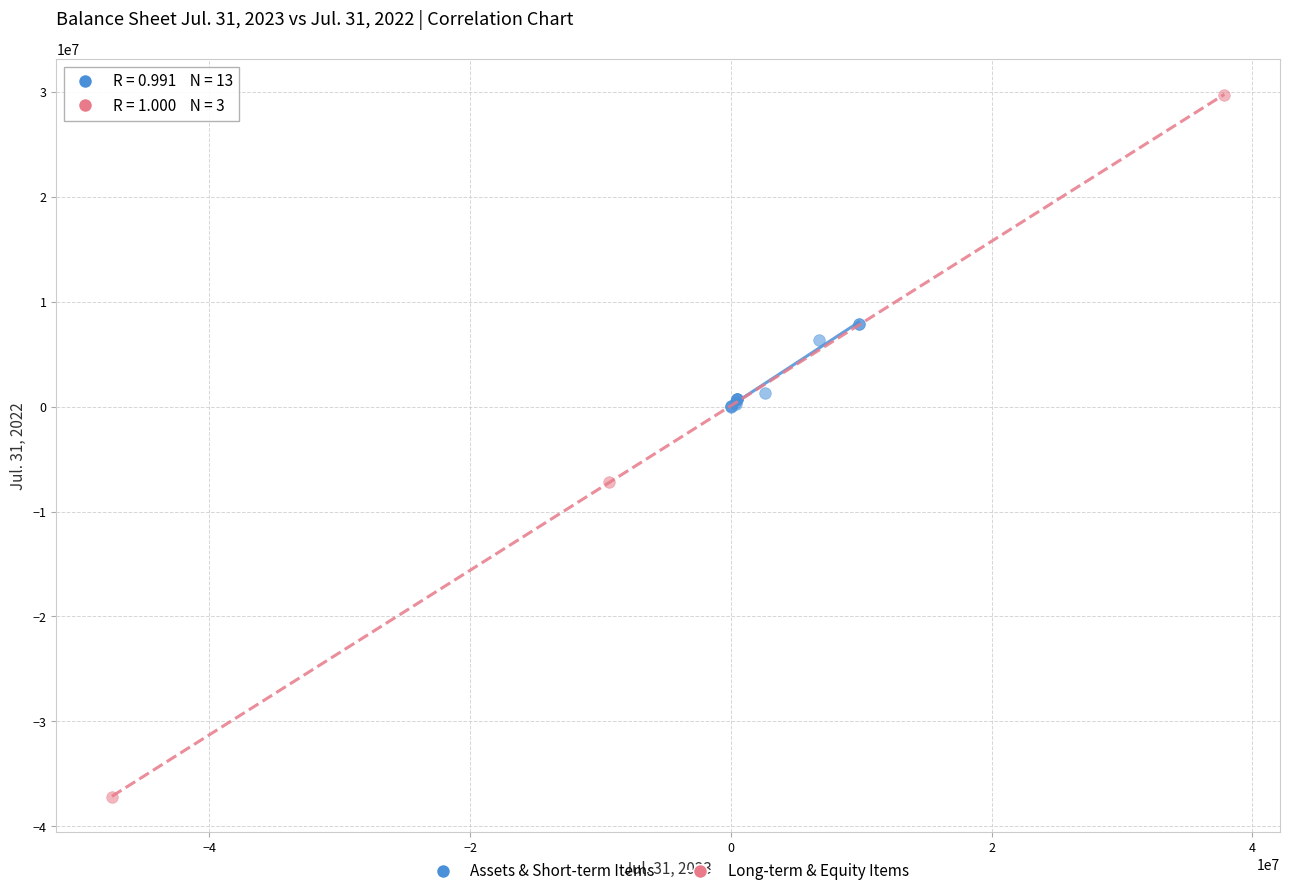

Which series has the widest spread of Y values?

Long-term & Equity Items